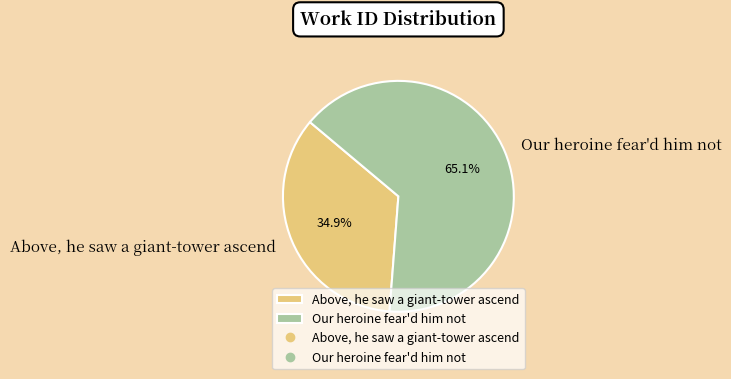

What is the ratio of the value at Above, he saw a giant-tower ascend to the value at Our heroine fear'd him not?

0.5